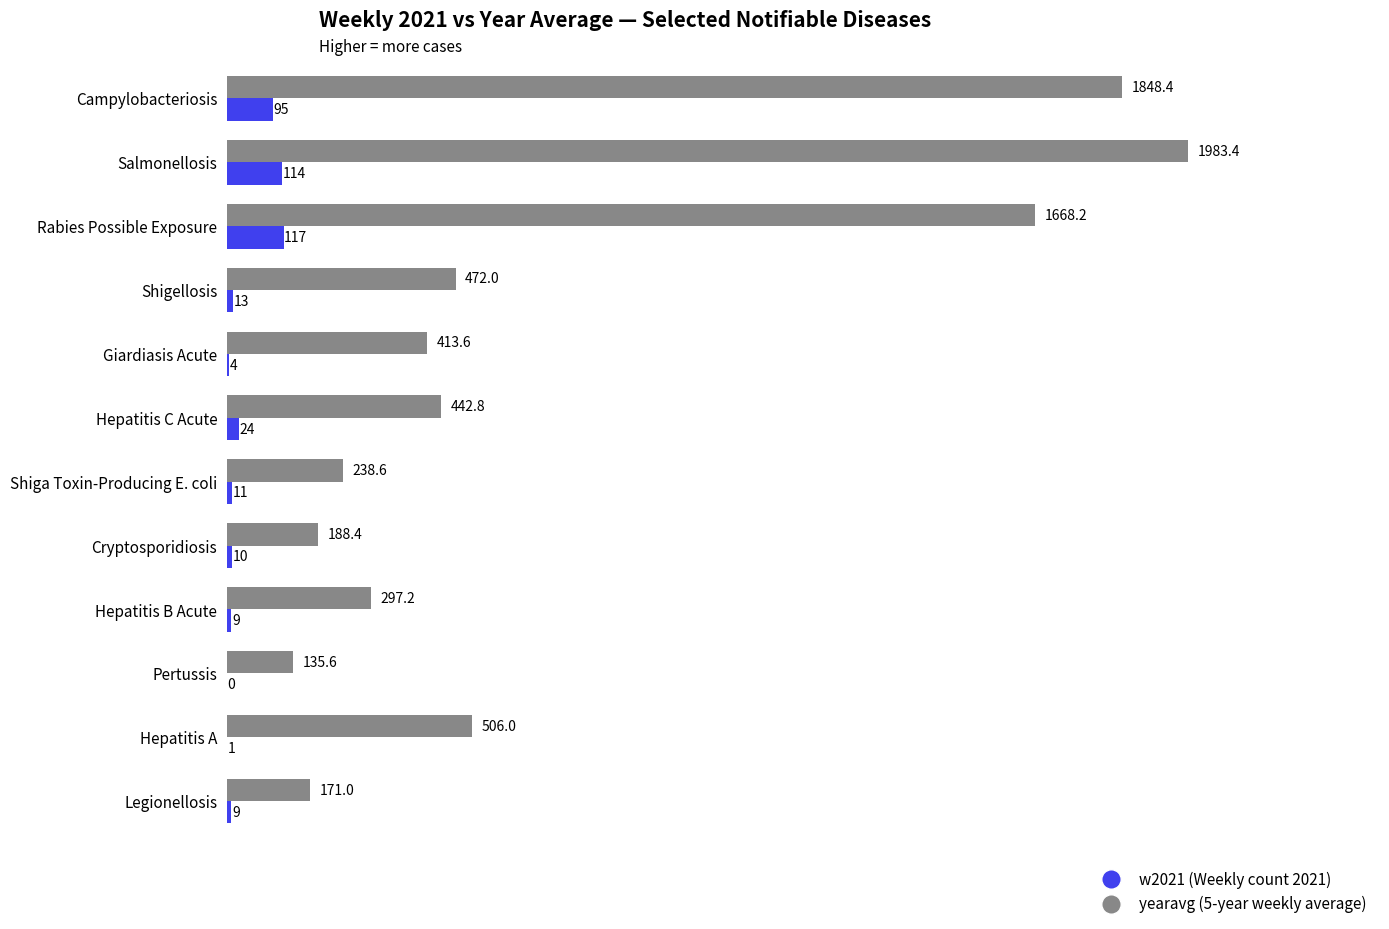

At which category is the sum across all series the highest?

Salmonellosis